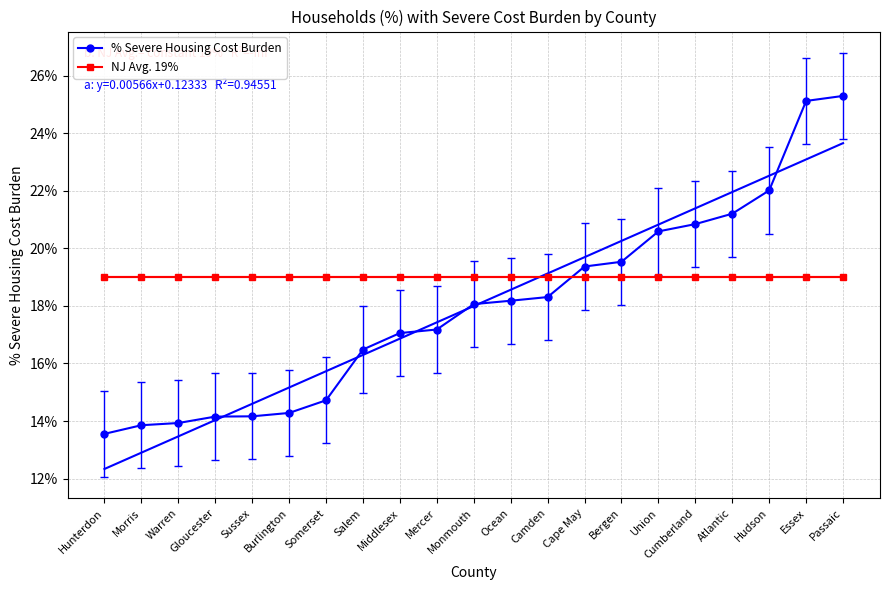

Where is % Severe Housing Cost Burden nearest to the value 0?

Hunterdon